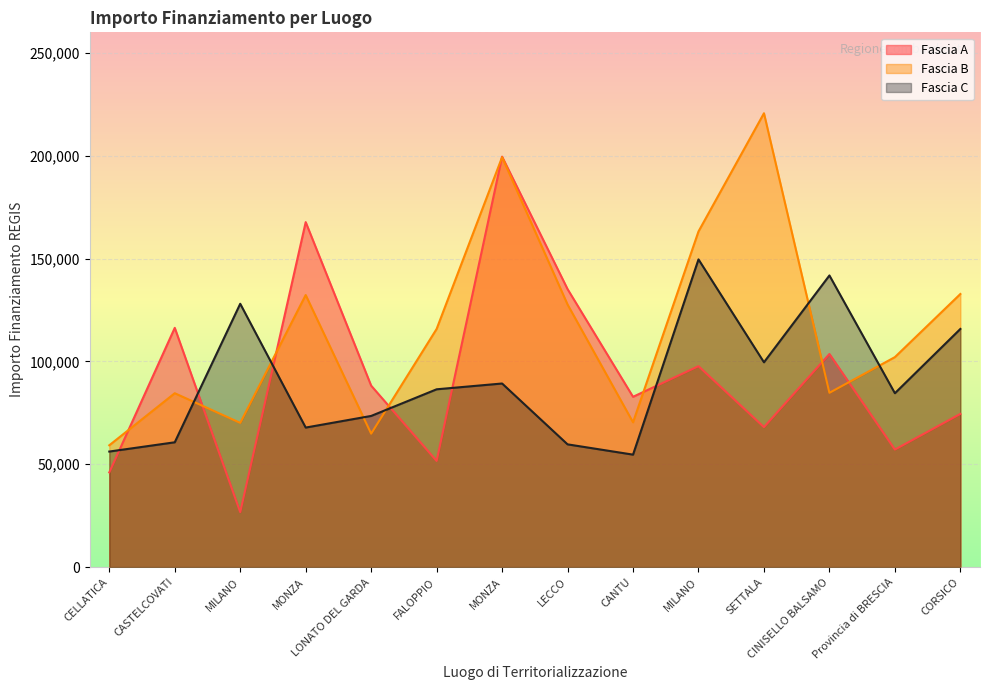

How many lines are shown in the chart?

3